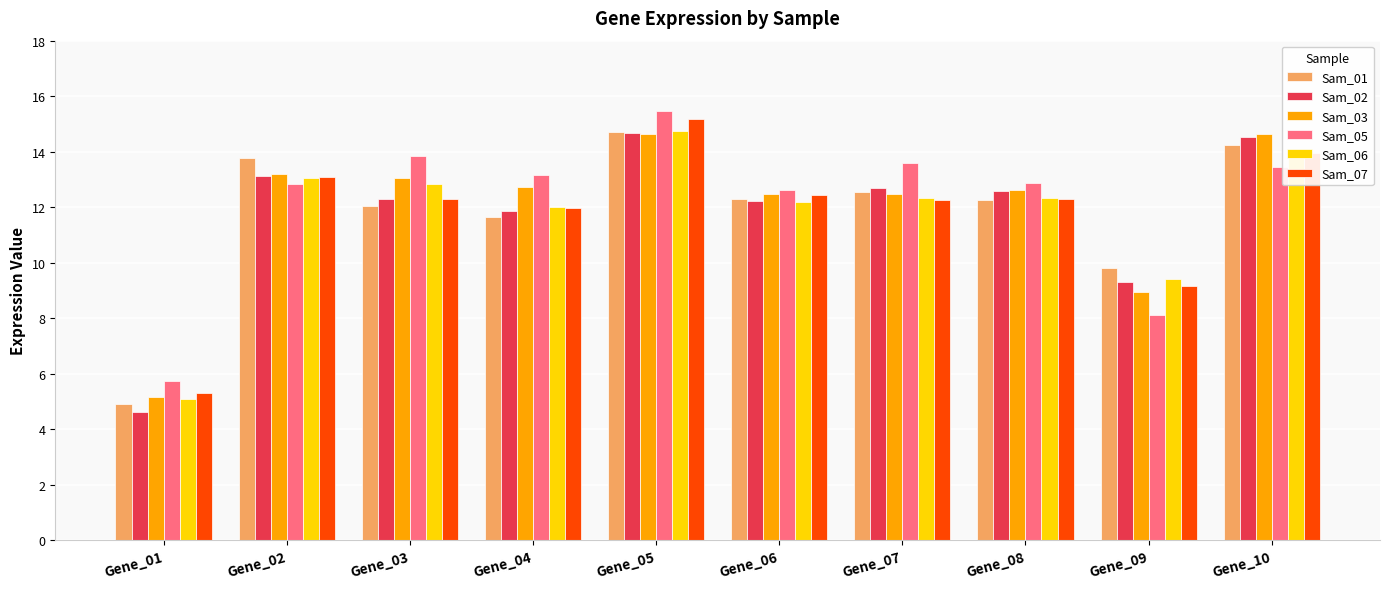

True or false: Sam_06 has a value of 12.3 at Gene_07.

True